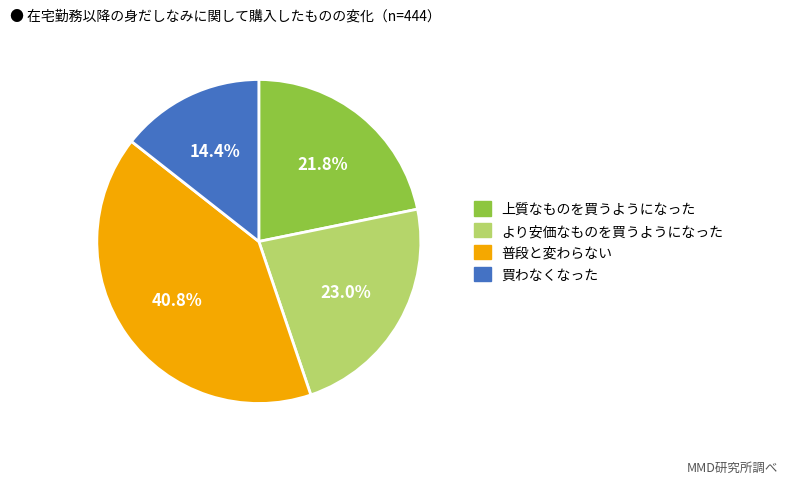

Between 買わなくなった and 上質なものを買うようになった, which is larger?

上質なものを買うようになった